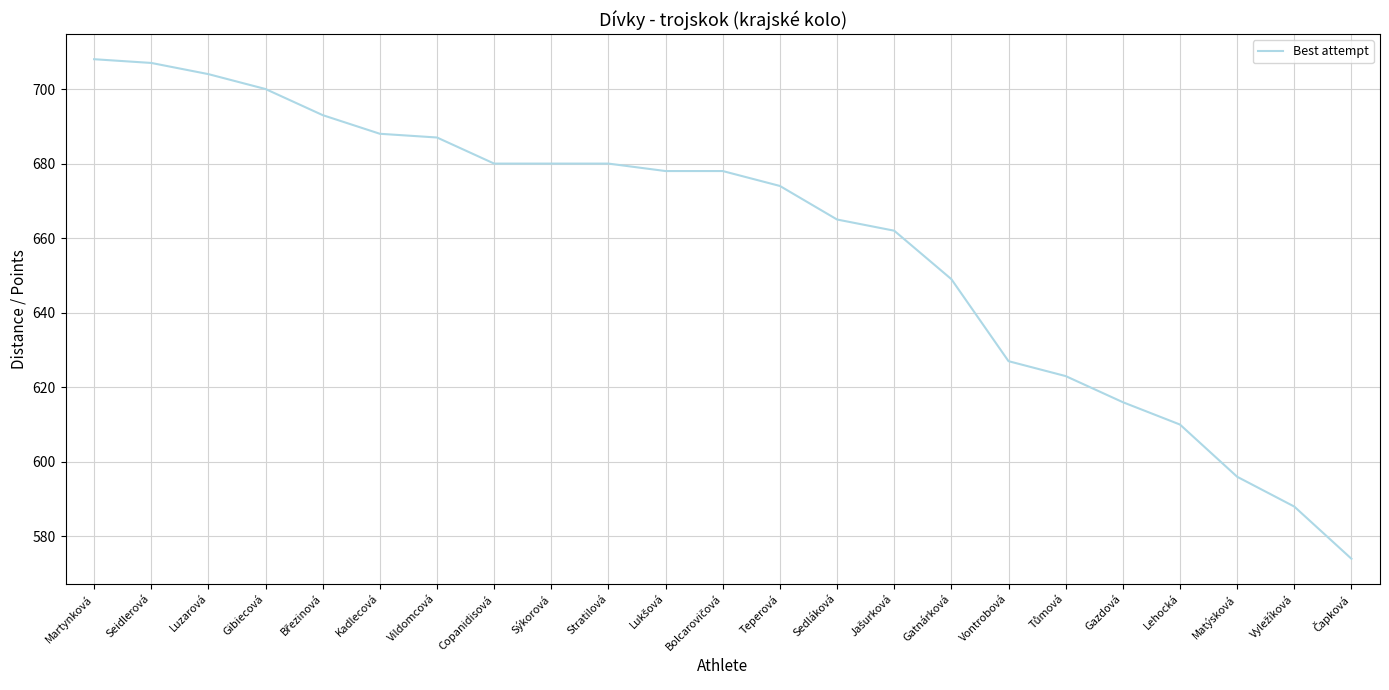

How many categories are shown in the chart?

23